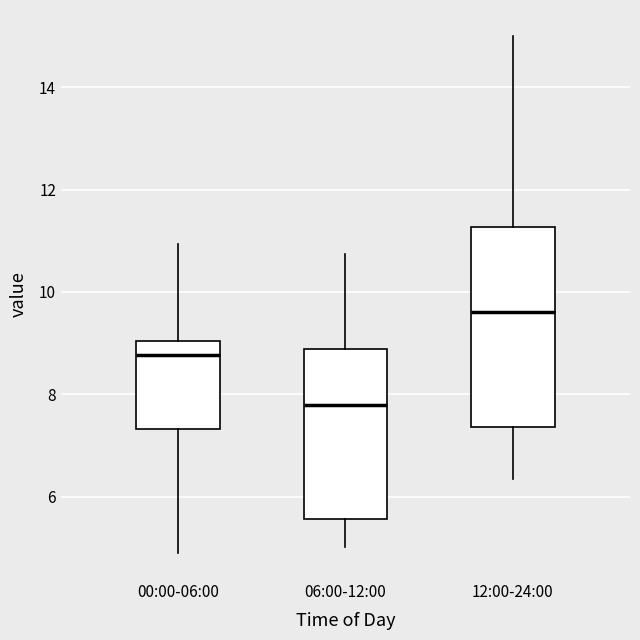

Reading left to right, transcribe this box plot: for each box, give where its median line is, the range the box spans, and where its two whiskers end, as read against the y-axis. The values are not printed on the chart, so give them approximately, as read against the axis.

00:00-06:00: median 8.8, box 7.4 to 9.0, whiskers 5.0 to 11.0
06:00-12:00: median 7.8, box 5.6 to 8.8, whiskers 5.0 to 10.8
12:00-24:00: median 9.6, box 7.4 to 11.2, whiskers 6.4 to 15.0